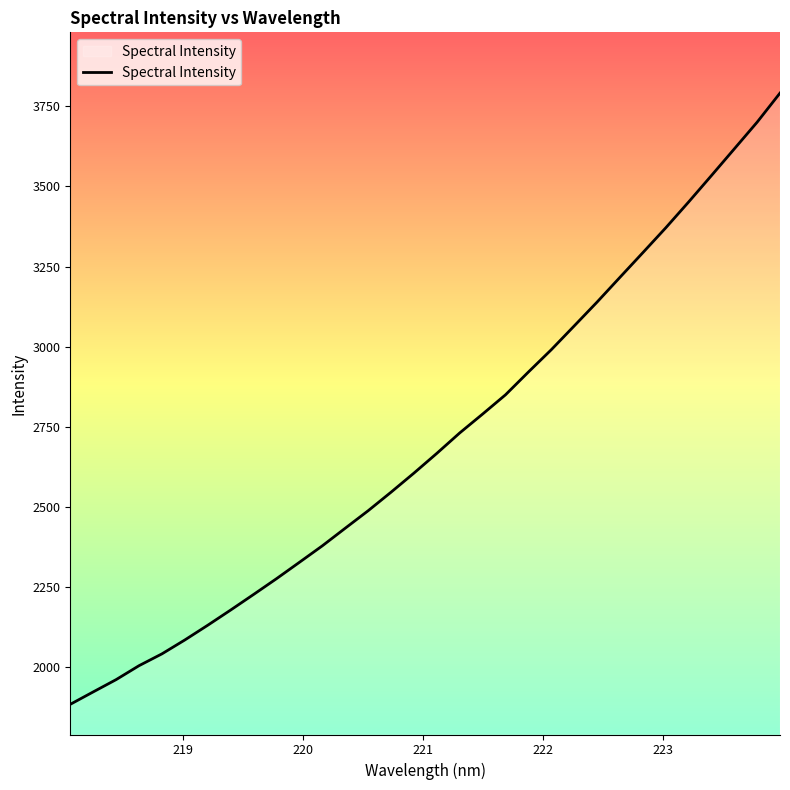

What is the smallest value displayed?

1884.1